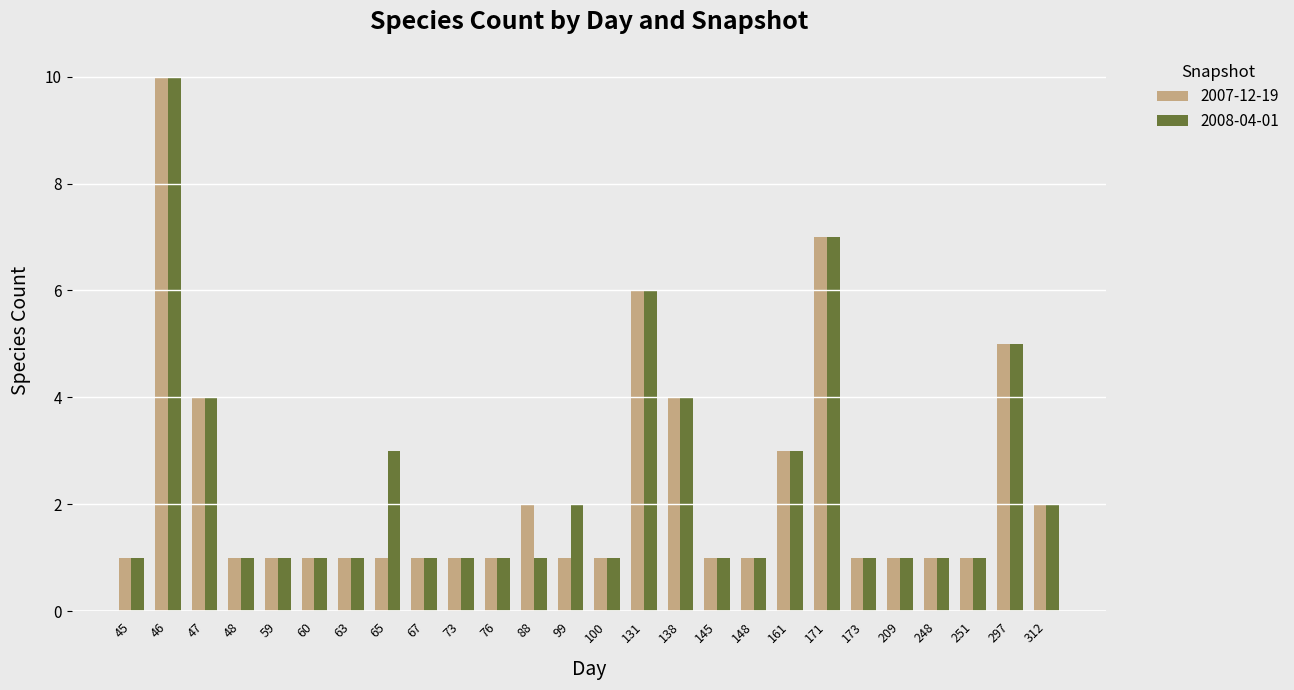

What is the maximum value shown in the chart?

10